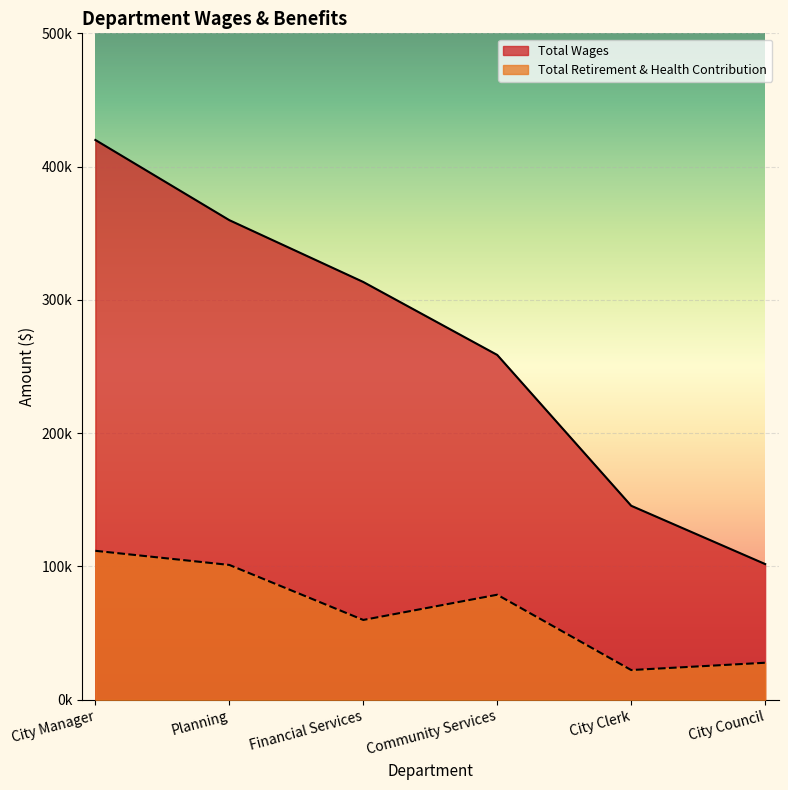

What is the spread (max minus min) of values at Community Services?

179903